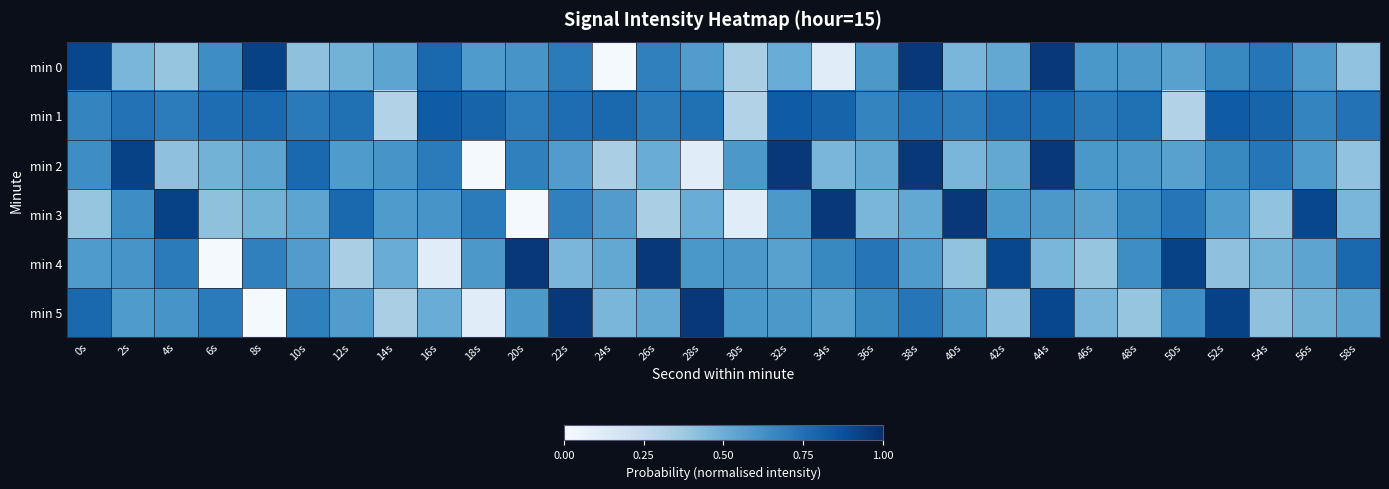

Which series has the largest total across all categories?

min 1